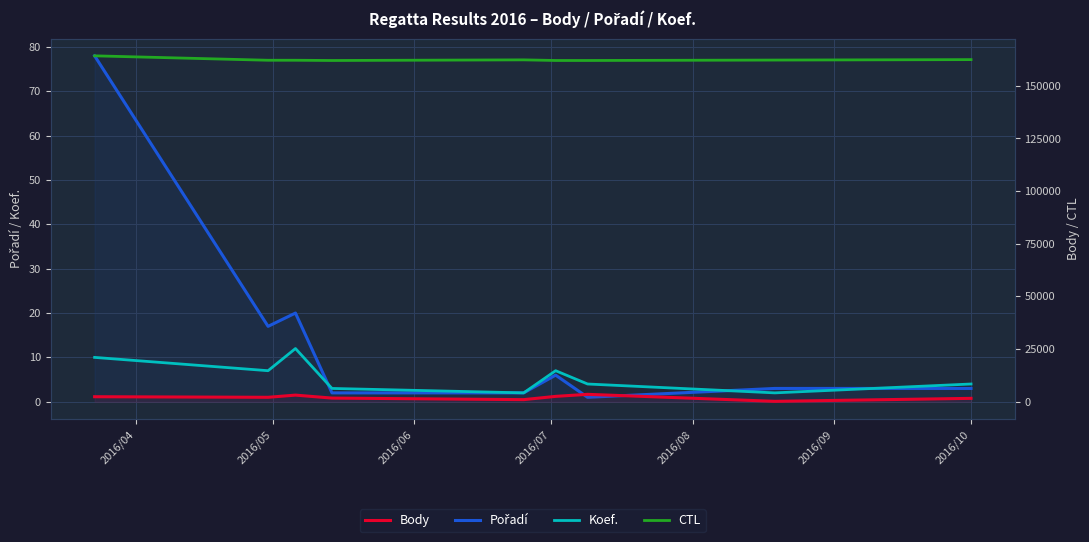

Which category has the highest value in the Pořadí series?

2016/04